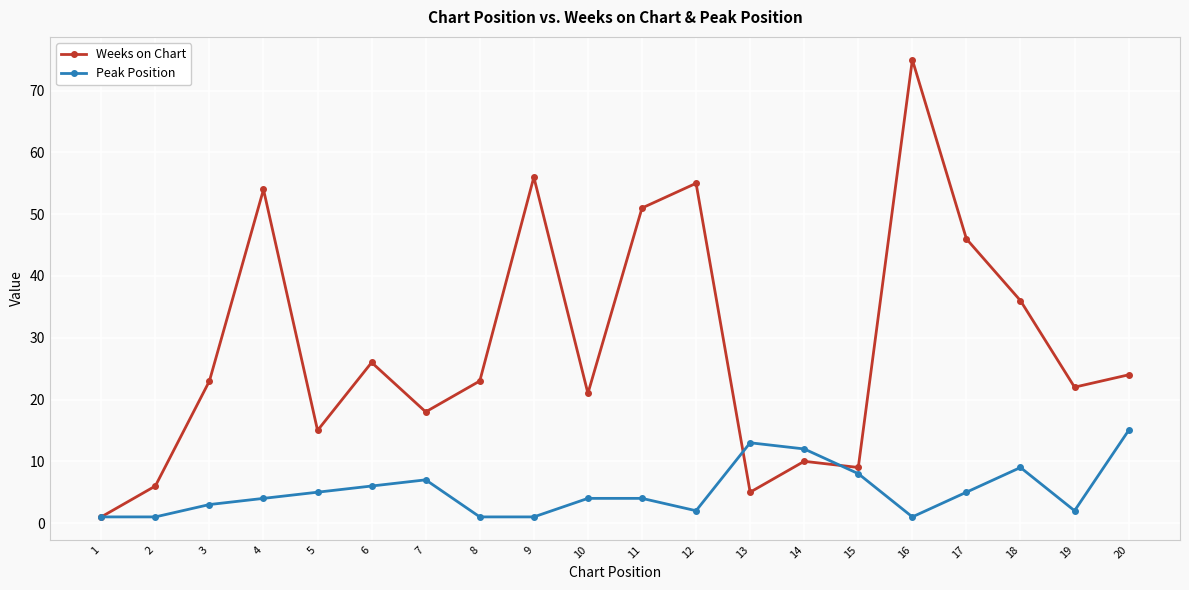

What is the value of the Weeks on Chart point at the 9th from the left?

56